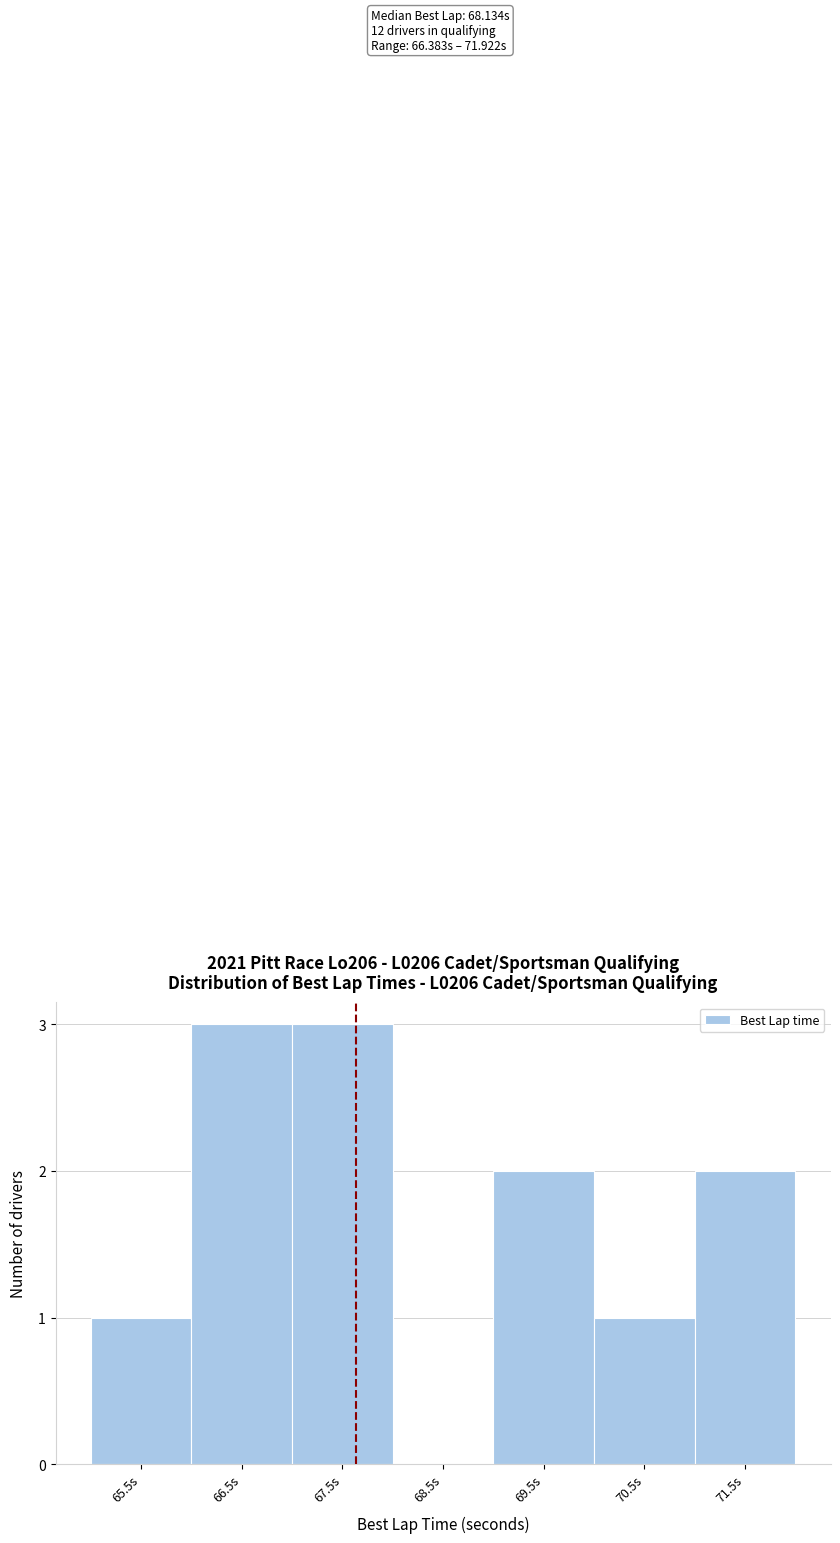

Reading left to right, transcribe all the data shown in this chart.

65.5s=1	66.5s=3	67.5s=3	68.5s=0	69.5s=2	70.5s=1	71.5s=2